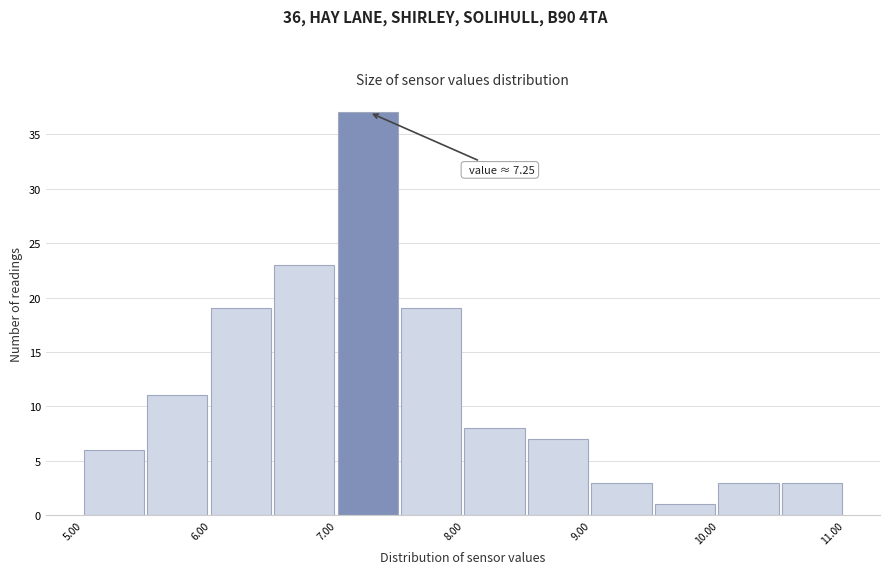

Which range on the x-axis has the tallest bar?

7.0 to 7.5